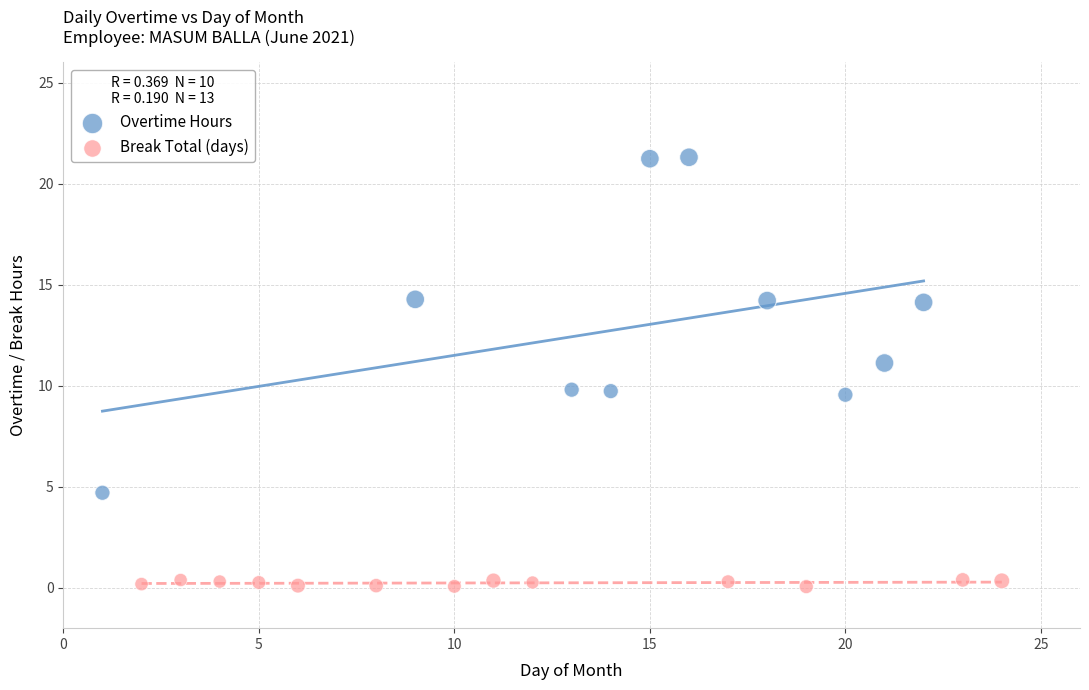

Which series reaches the maximum Y coordinate?

Overtime Hours